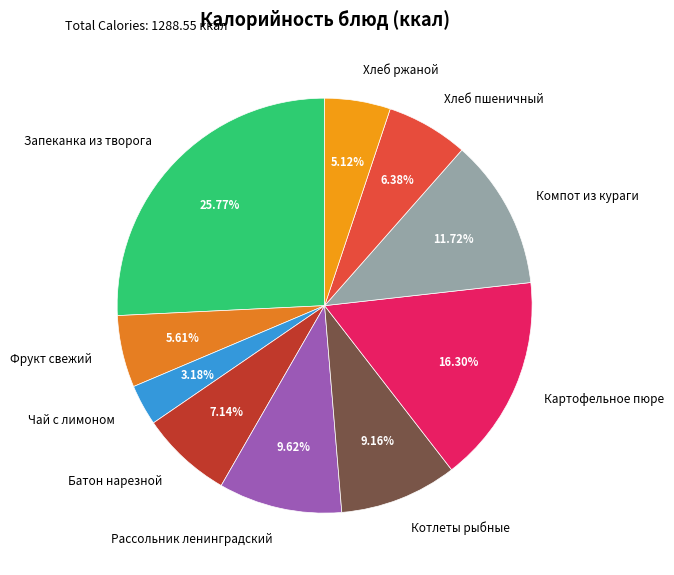

Do Батон нарезной and Рассольник ленинградский together represent more than half of the pie?

No